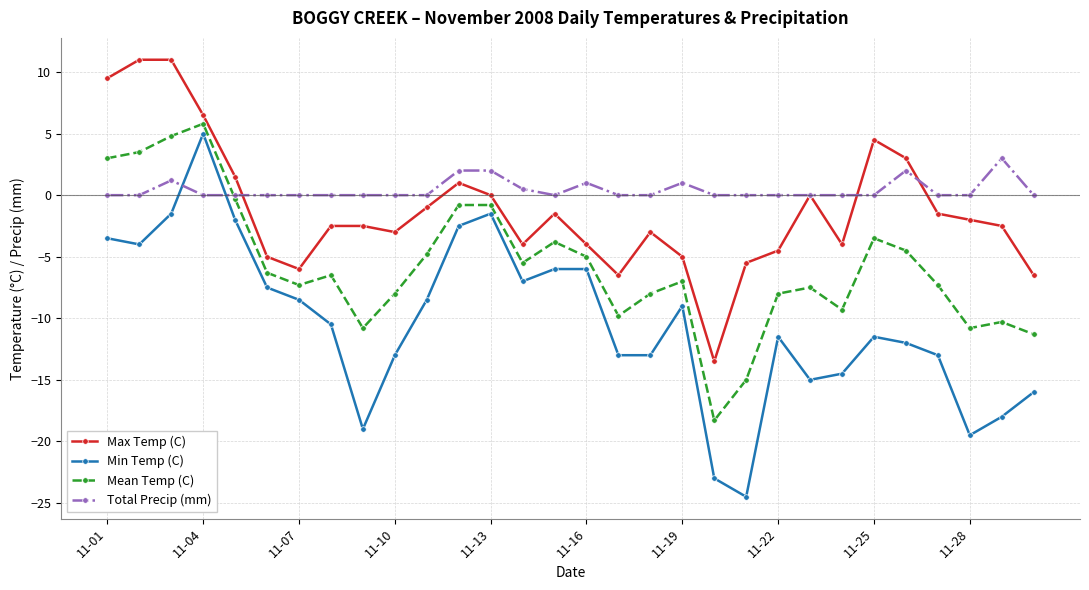

What is the sum of all Total Precip (mm) values?

12.7